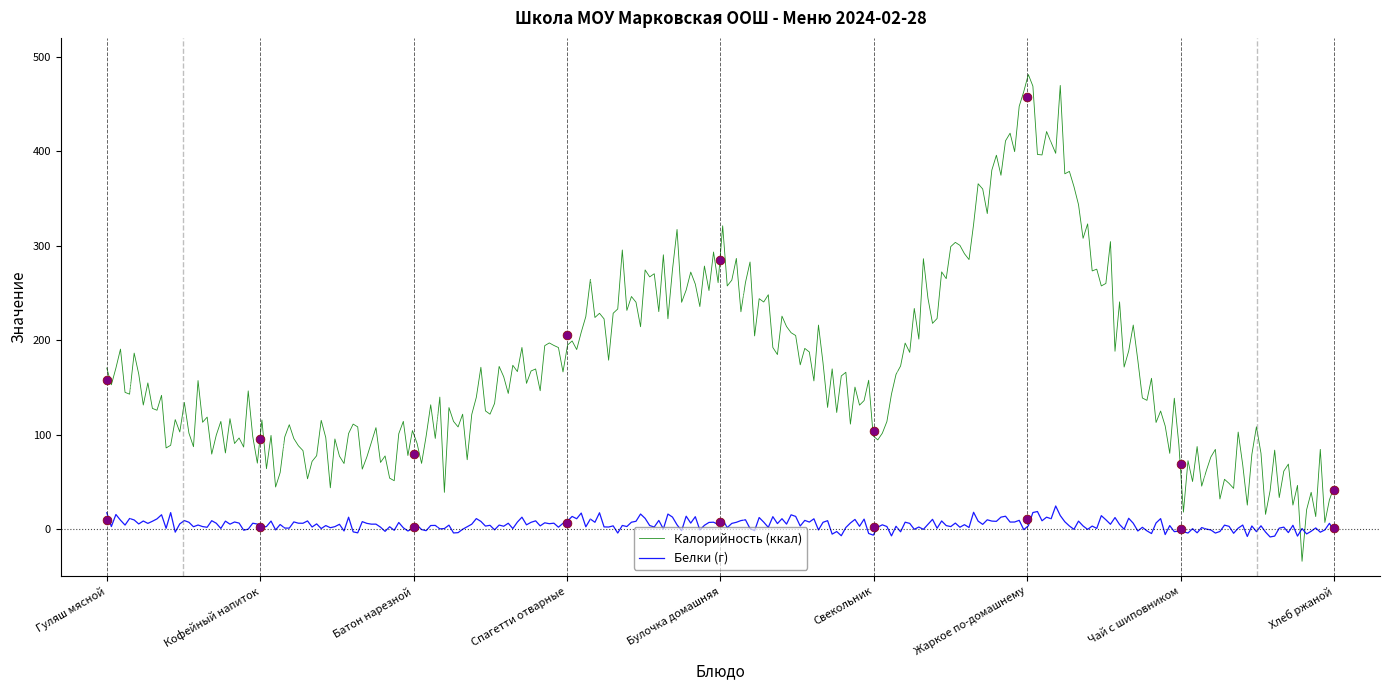

Which series has the widest spread of Y values?

Калорийность